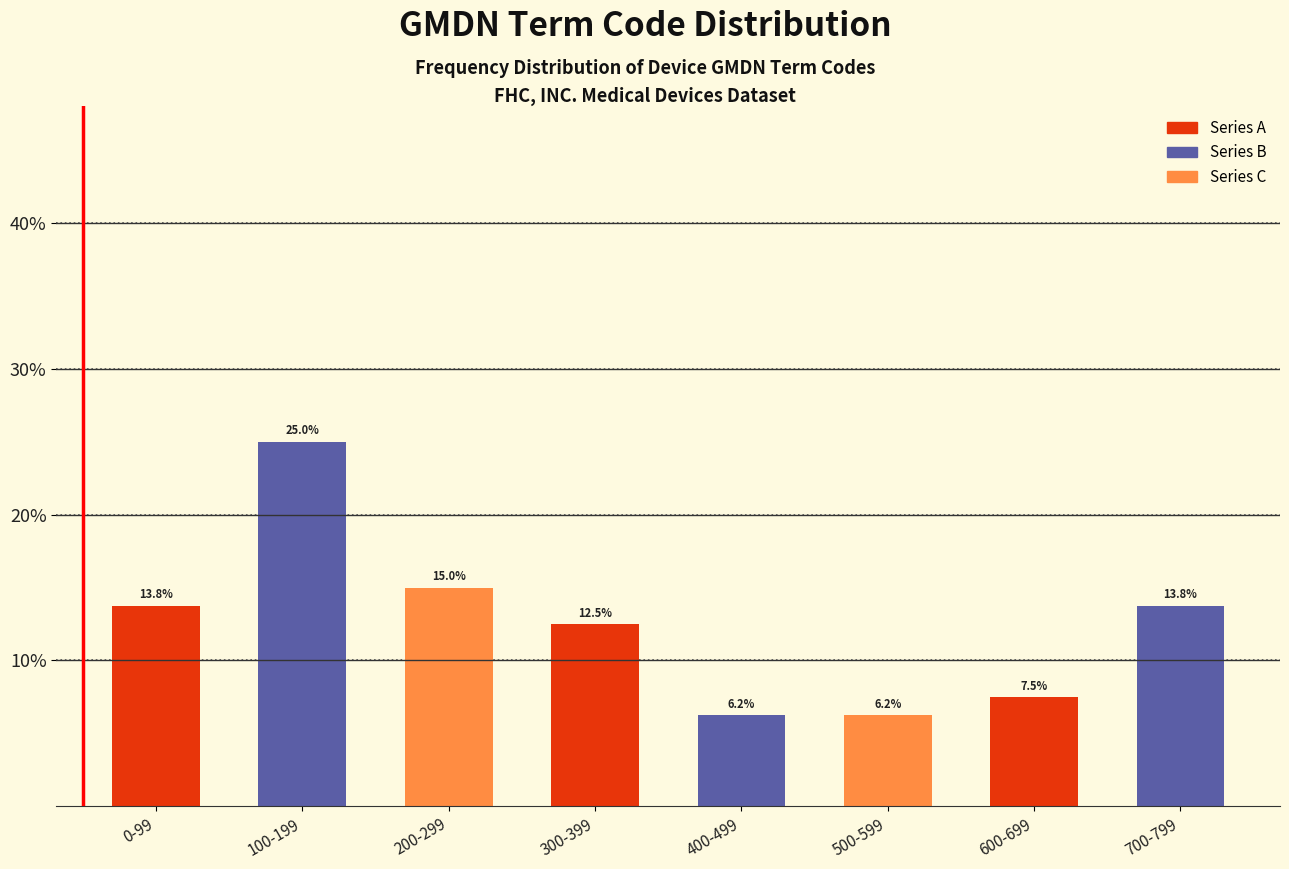

Between 600-699 and 200-299, which is larger?

200-299